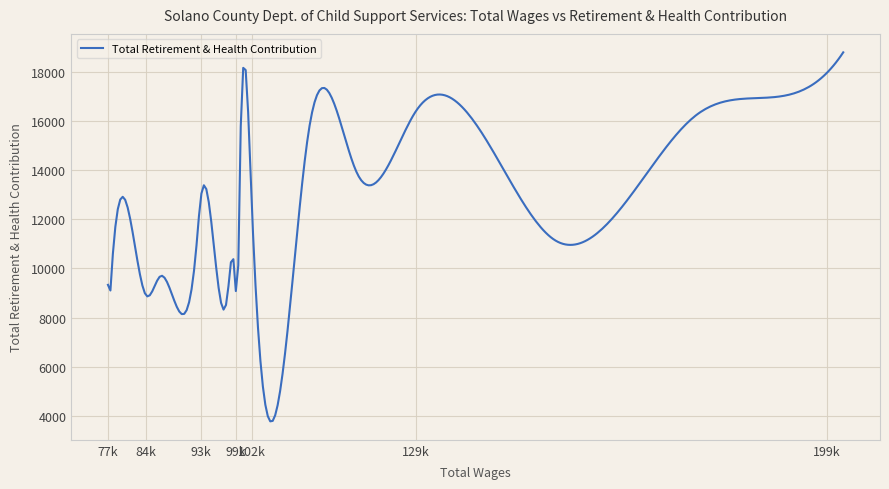

What is the minimum value shown in the chart?

3773.2